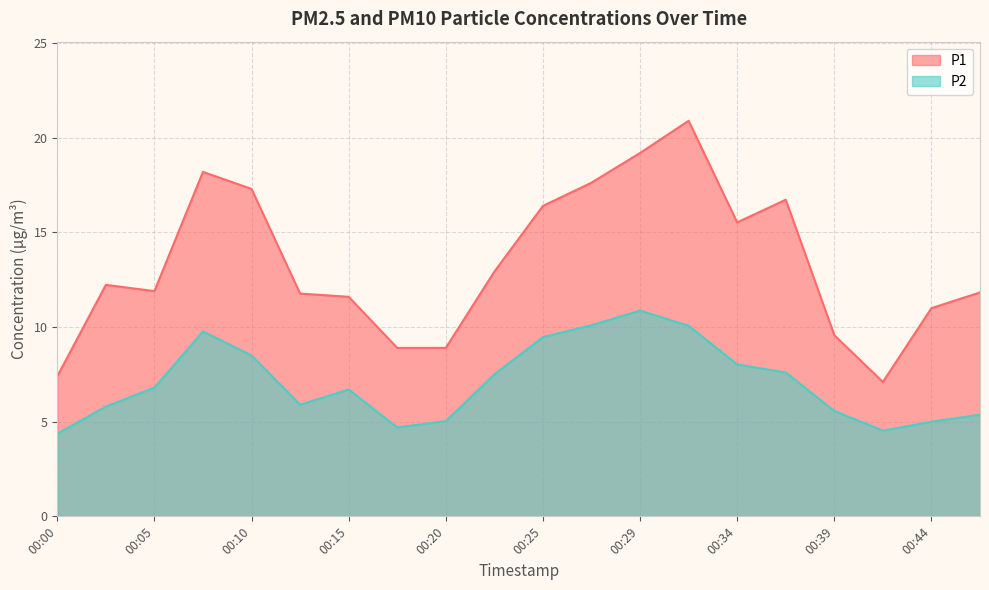

The P1 series shows 9.6 at 00:42. True or false?

False